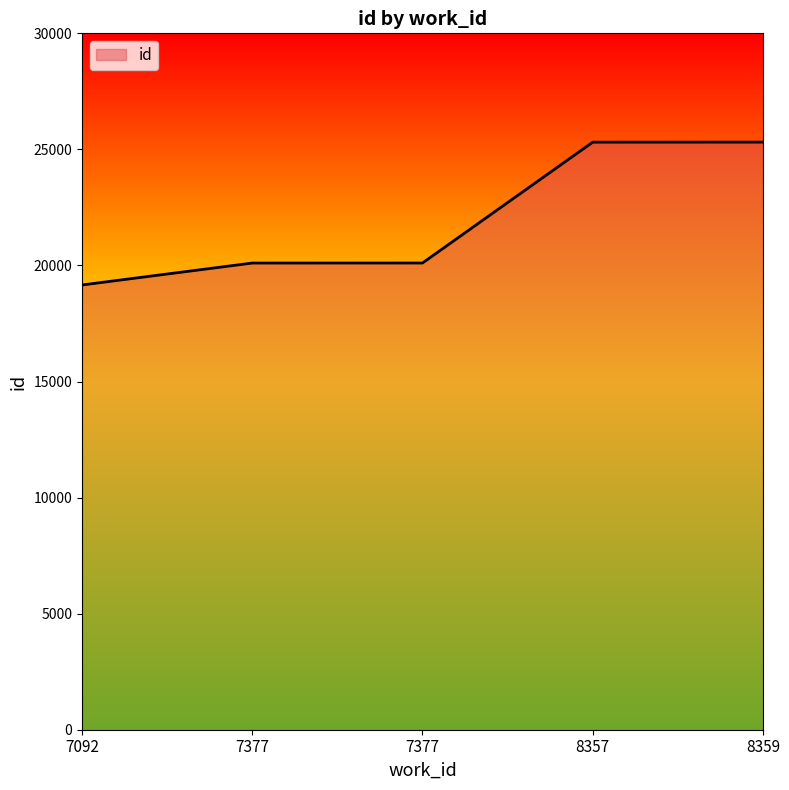

What is the value of the 3rd point from the left?

20104